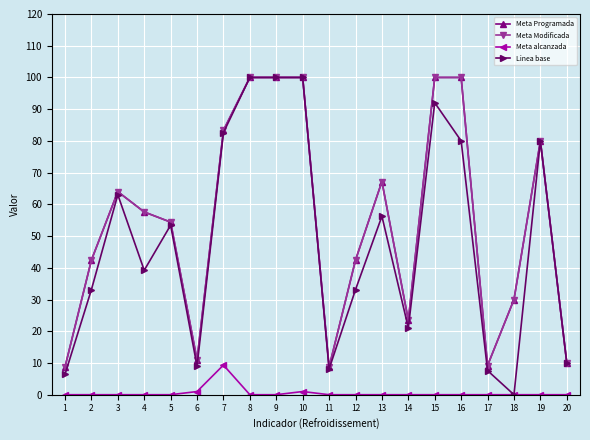

Reading left to right, transcribe all the data shown in this chart.

Meta Programada: 8.7	42.4	64.0	57.6	54.4	11.0	83.3	100.0	100.0	100.0	8.7	42.4	67.2	23.5	100.0	100.0	9.2	30.0	80.0	10.0
Meta Modificada: 8.7	42.4	64.0	57.6	54.4	11.0	83.3	100.0	100.0	100.0	8.7	42.4	67.2	23.5	100.0	100.0	9.2	30.0	80.0	10.0
Meta alcanzada: 0.0	0.0	0.0	0.0	0.0	1.0	9.3	0.0	0.0	1.0	0.0	0.0	0.0	0.0	0.0	0.0	0.0	0.0	0.0	0.0
Linea base: 6.4	33.1	63.0	39.2	53.4	9.0	82.6	100.0	100.0	100.0	8.1	33.1	56.3	21.1	92.0	80.0	7.6	0.0	80.0	10.0